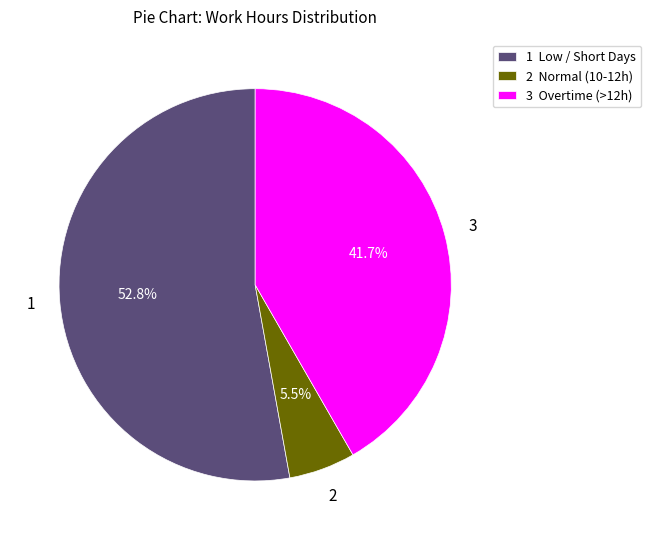

Which category has the smallest portion of the pie?

2 Normal (10-12h)